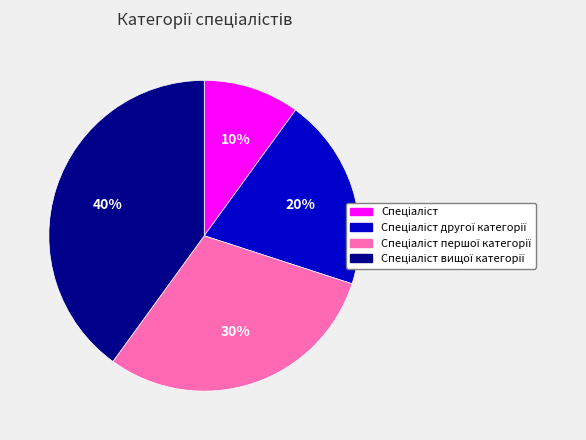

To the nearest percent, what is the average slice percentage?

25%